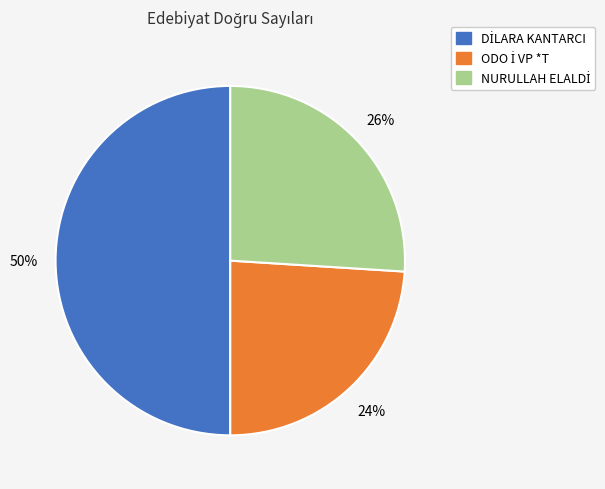

To the nearest percent, what is the average slice percentage?

33%